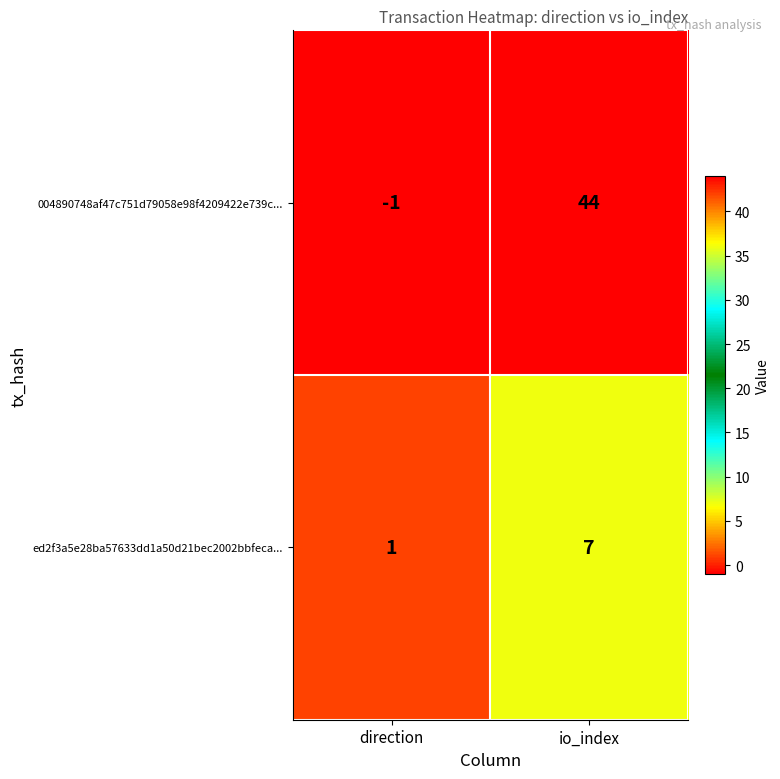

What is the minimum value shown in the chart?

-1